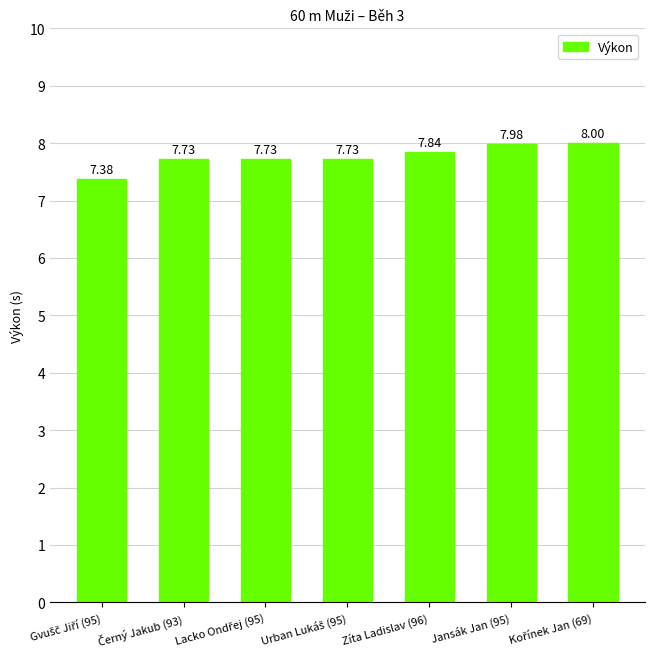

How many series are shown in this chart?

1